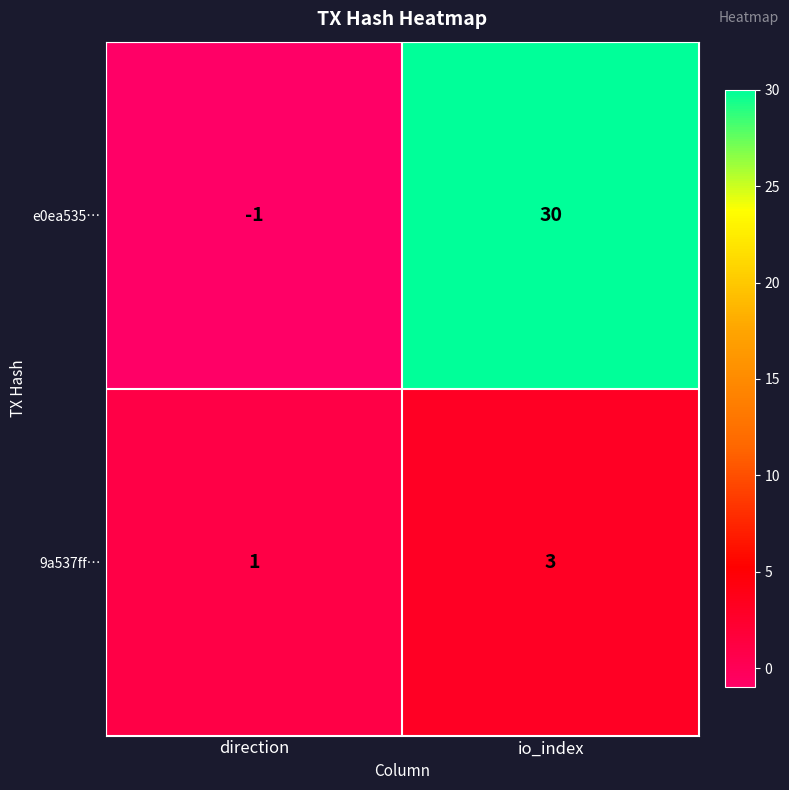

What is the sum of all 9a537ff… values?

4